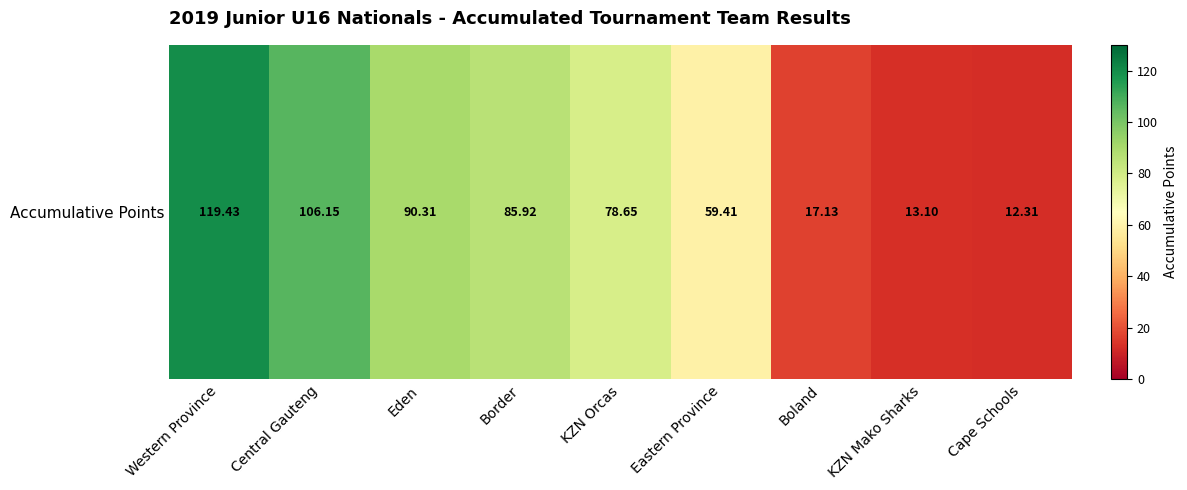

Count the number of categories in the chart.

9